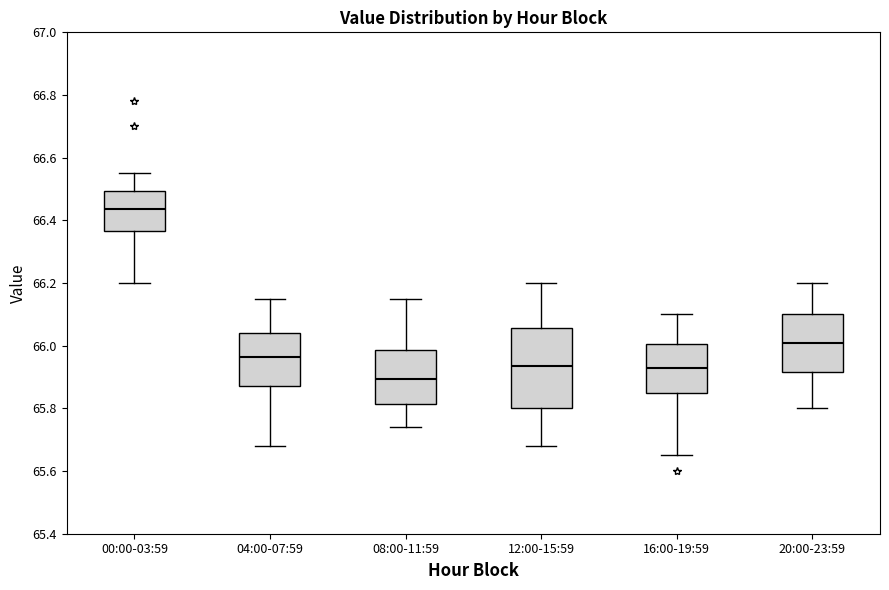

Reading left to right, read every box against the y-axis: the position of its median line, the range the box covers, and the ends of its whiskers. The values are not printed on the chart, so give them approximately, as read against the axis.

00:00-03:59: median 66.44, box 66.36 to 66.50, whiskers 66.20 to 66.56
04:00-07:59: median 65.96, box 65.88 to 66.04, whiskers 65.68 to 66.16
08:00-11:59: median 65.90, box 65.82 to 65.98, whiskers 65.74 to 66.16
12:00-15:59: median 65.94, box 65.80 to 66.06, whiskers 65.68 to 66.20
16:00-19:59: median 65.94, box 65.84 to 66.00, whiskers 65.66 to 66.10
20:00-23:59: median 66.02, box 65.92 to 66.10, whiskers 65.80 to 66.20